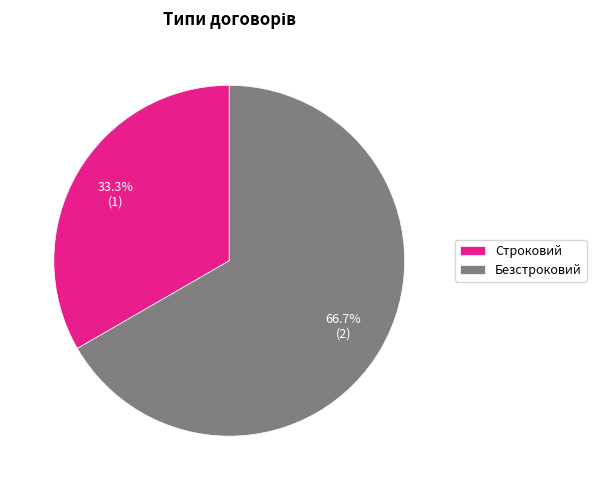

What percentage is the Строковий slice, to the nearest percent?

33%